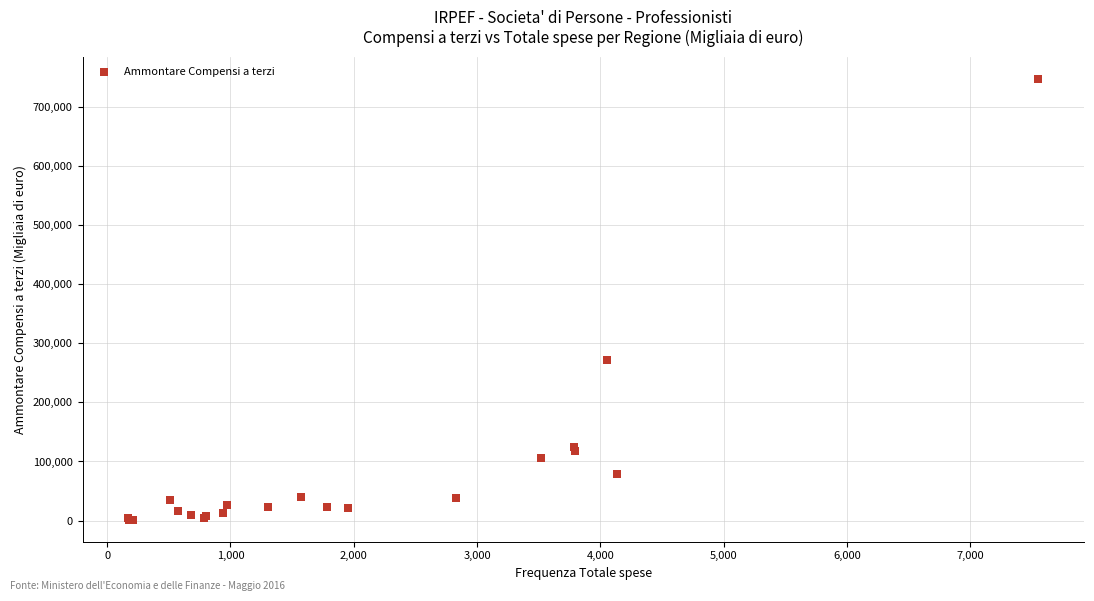

What Y value in the scatter plot is closest to 374453?

271950